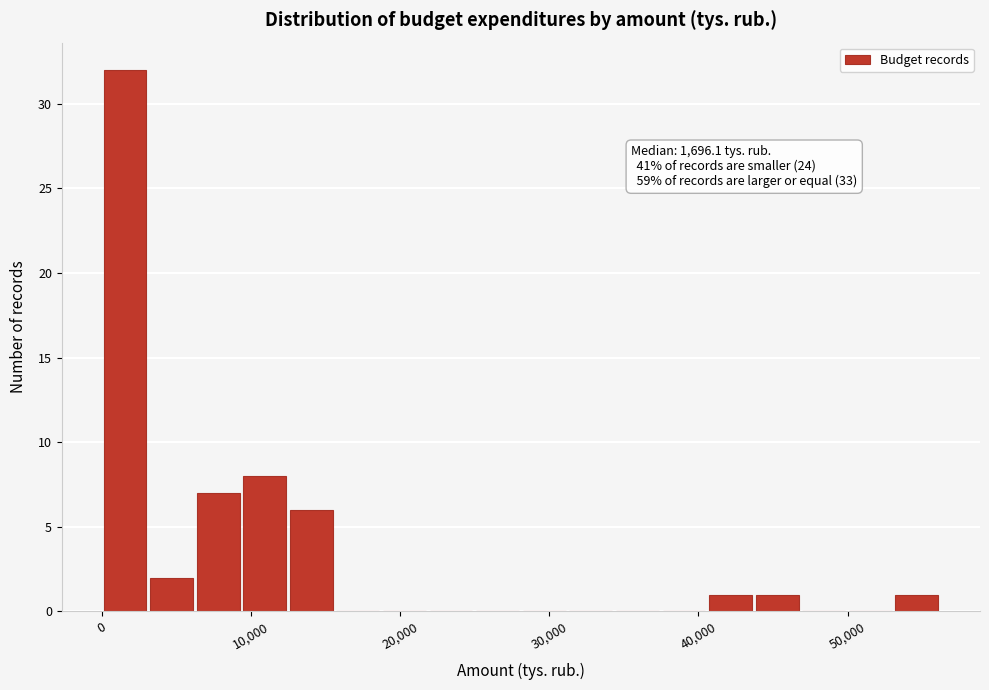

Around what value on the x-axis is the tallest bar? Give the approximate position of its centre, as read against the axis.

2000